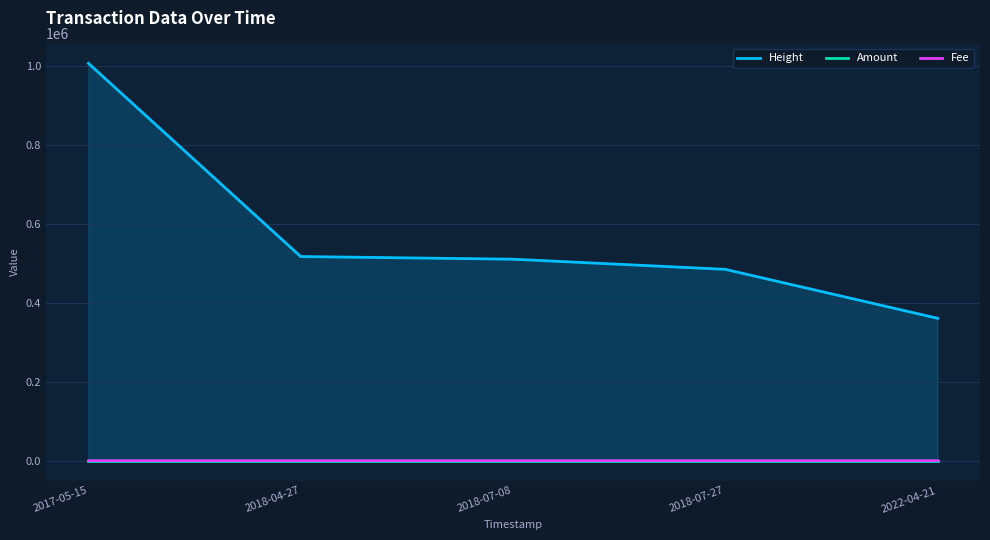

Is it true that Amount equals 0.0 at 2018-04-27?

True